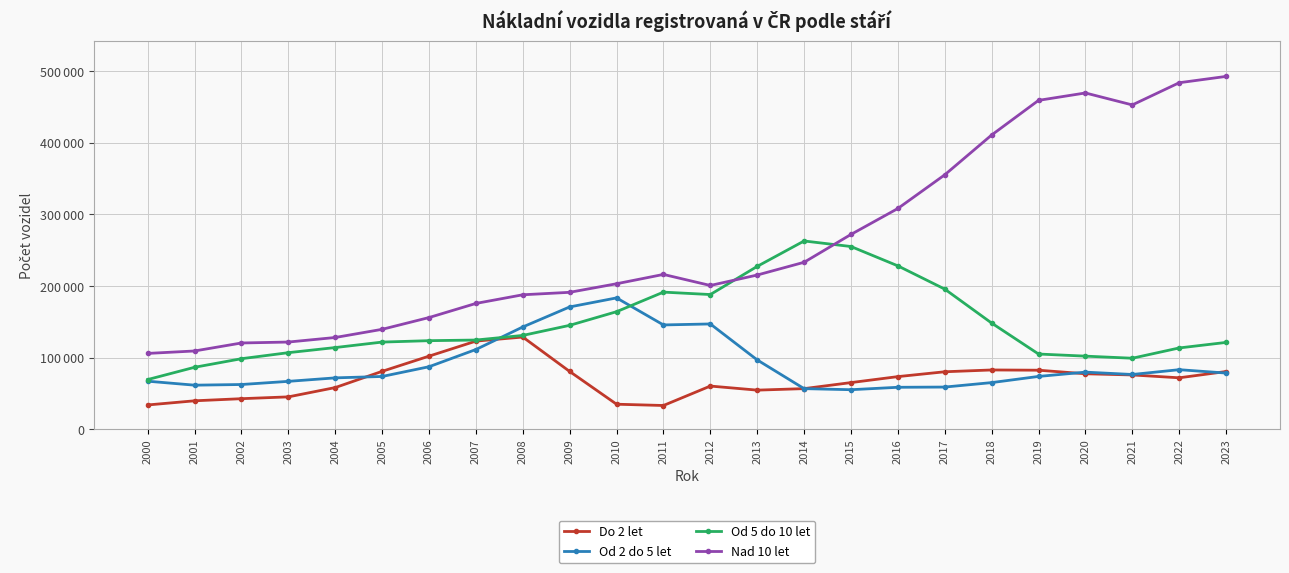

Rank the series at 2012 from highest to lowest value.

Nad 10 let, Od 5 do 10 let, Od 2 do 5 let, Do 2 let